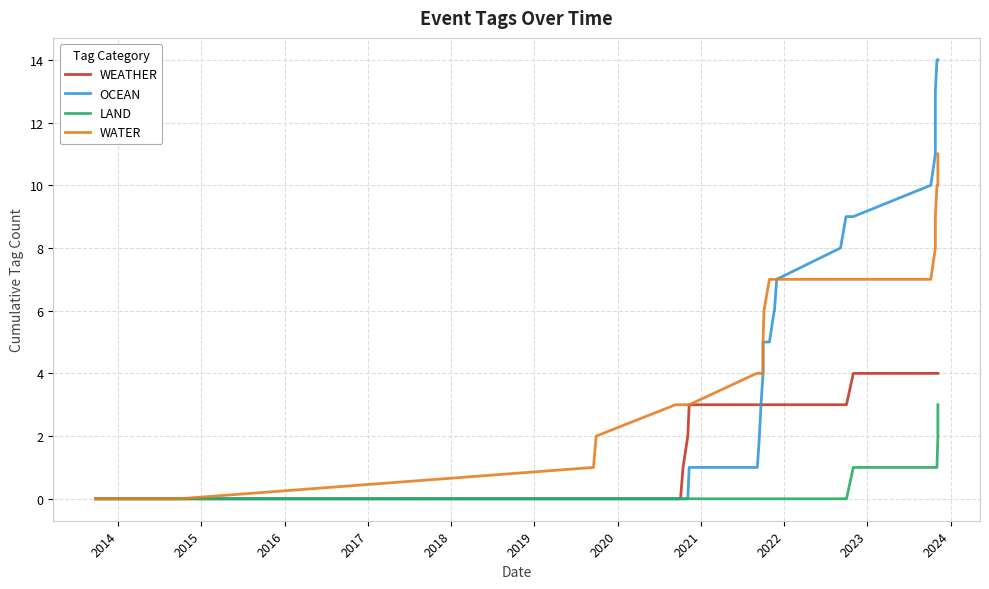

True or false: OCEAN has a value of 1 at 17.

False